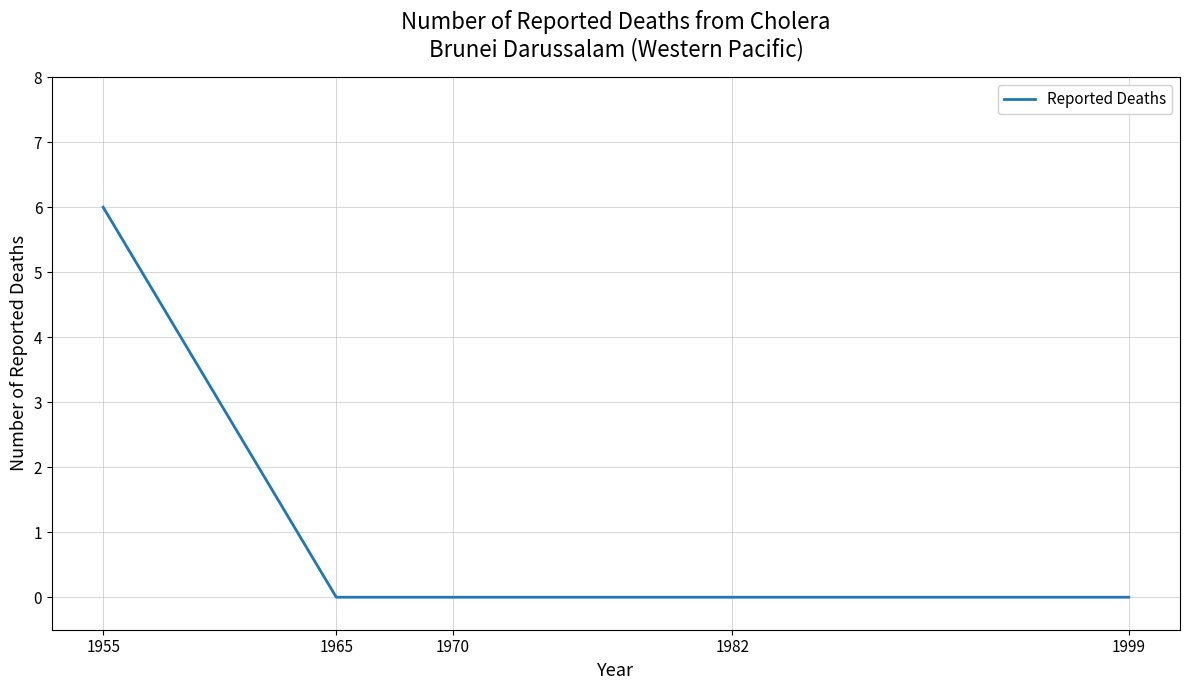

What is the sum of all values?

6